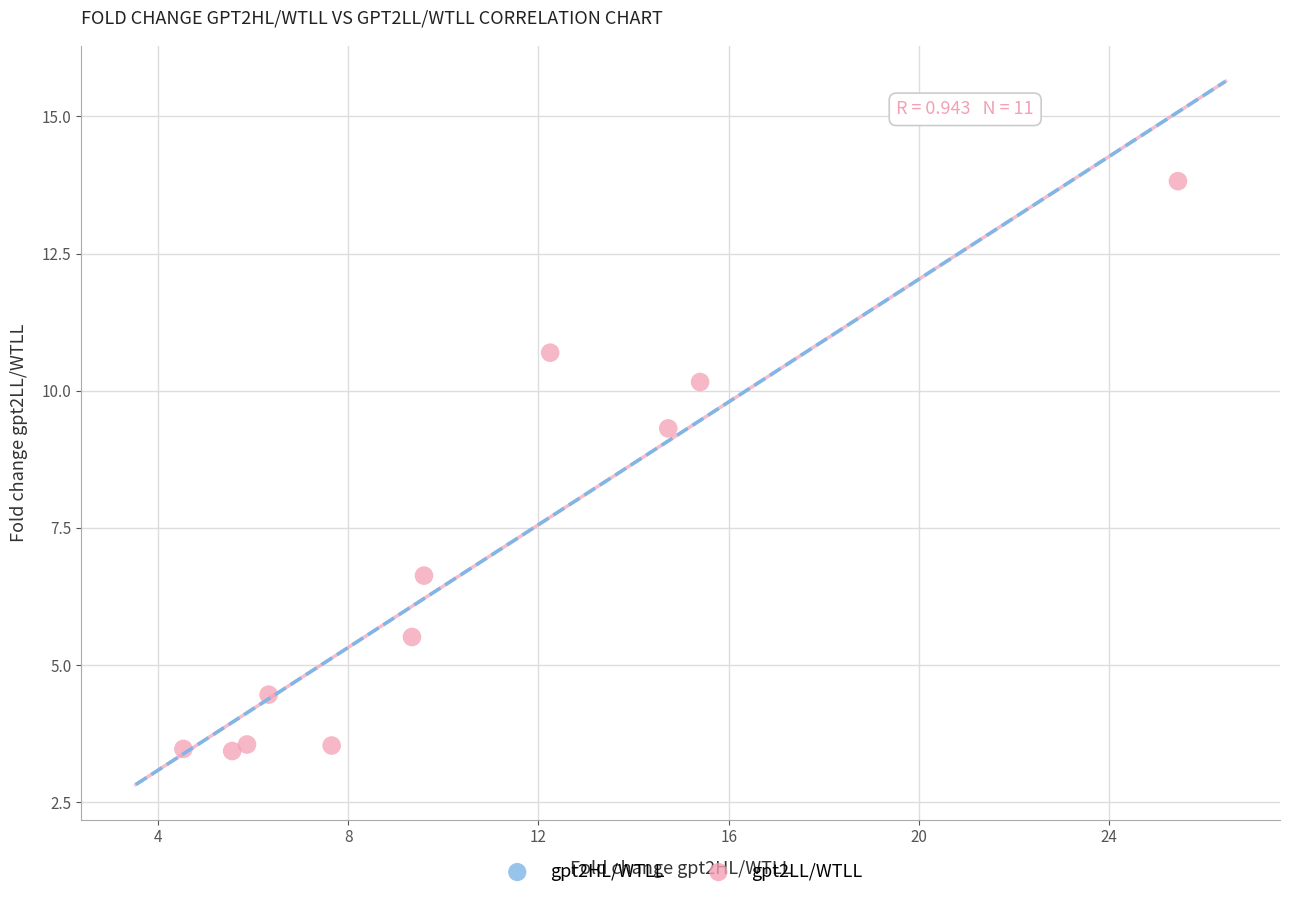

What is the range of X values (max minus min)?

20.9